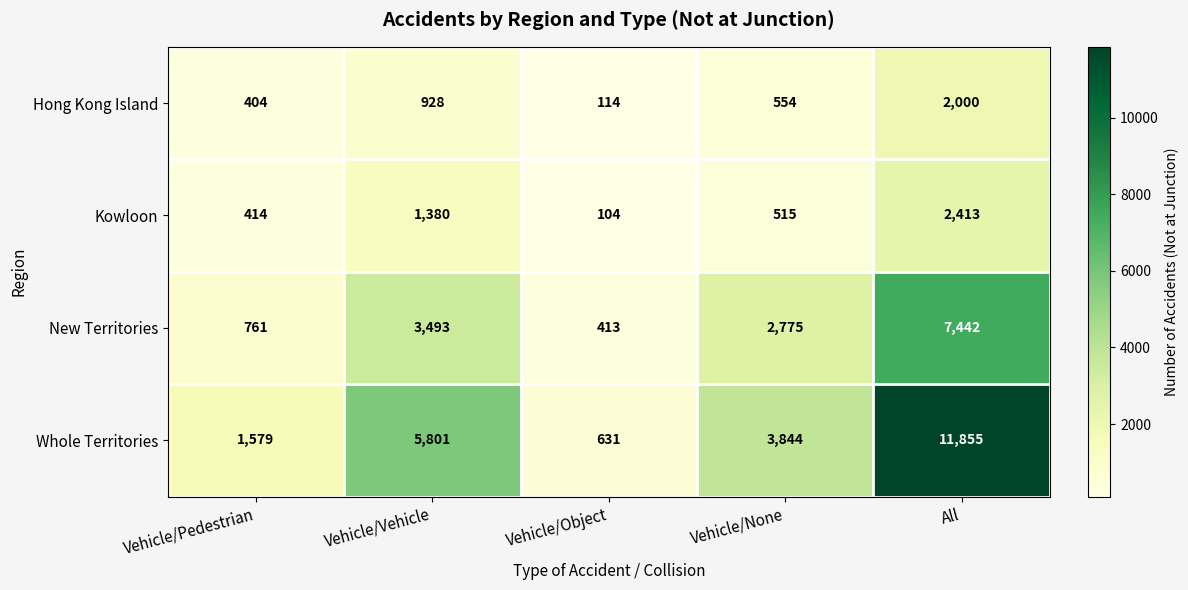

What is the total value across all series at Vehicle/Vehicle?

11602